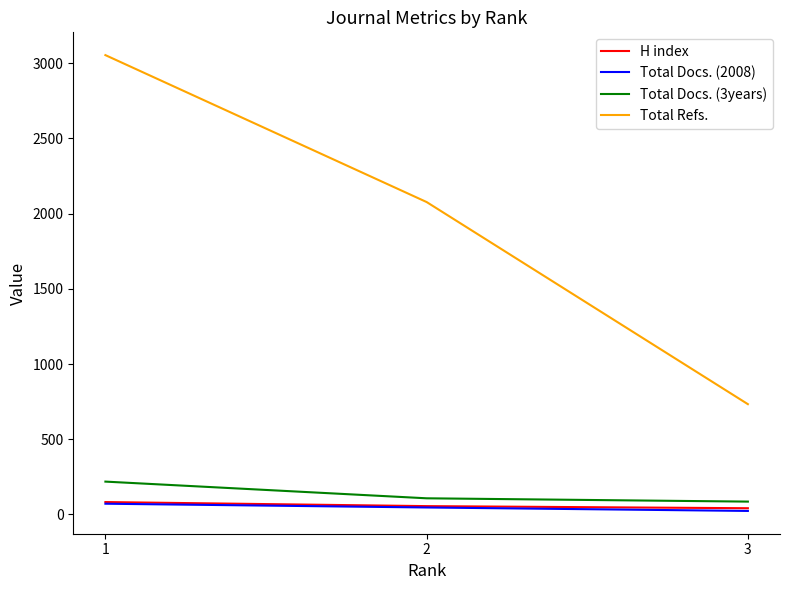

Reading left to right, extract all data points from this chart.

H index: 1=82	2=55	3=41
Total Docs. (2008): 1=71	2=46	3=23
Total Docs. (3years): 1=218	2=107	3=85
Total Refs.: 1=3054	2=2077	3=733